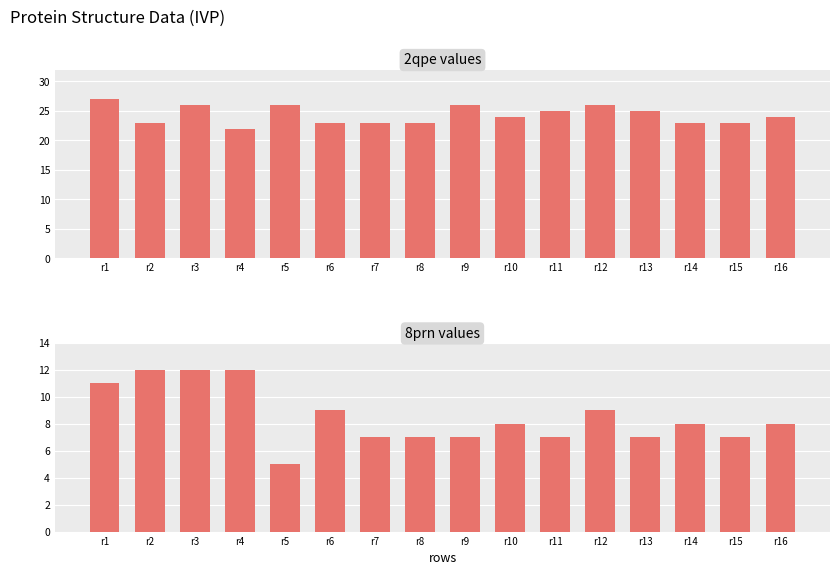

Count the 2qpe values in the range 23 to 26.

14